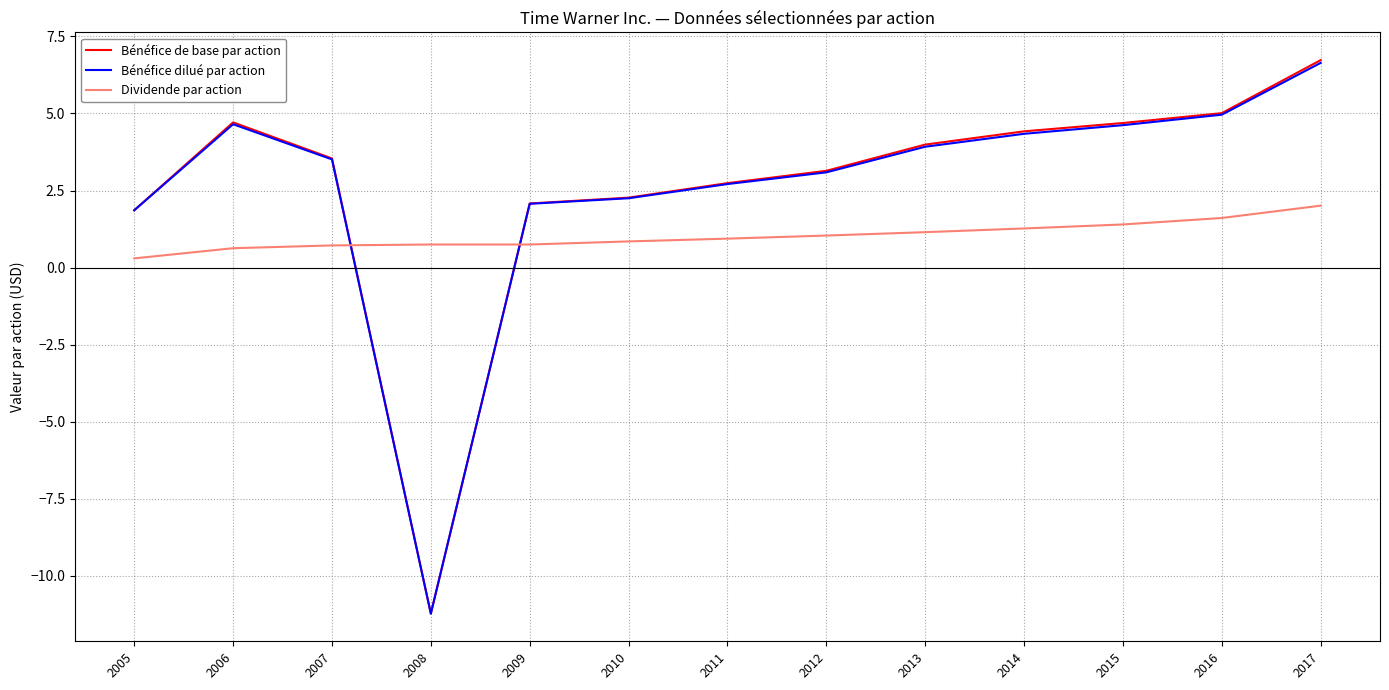

What are all the series names shown in the legend?

Bénéfice de base par action, Bénéfice dilué par action, Dividende par action